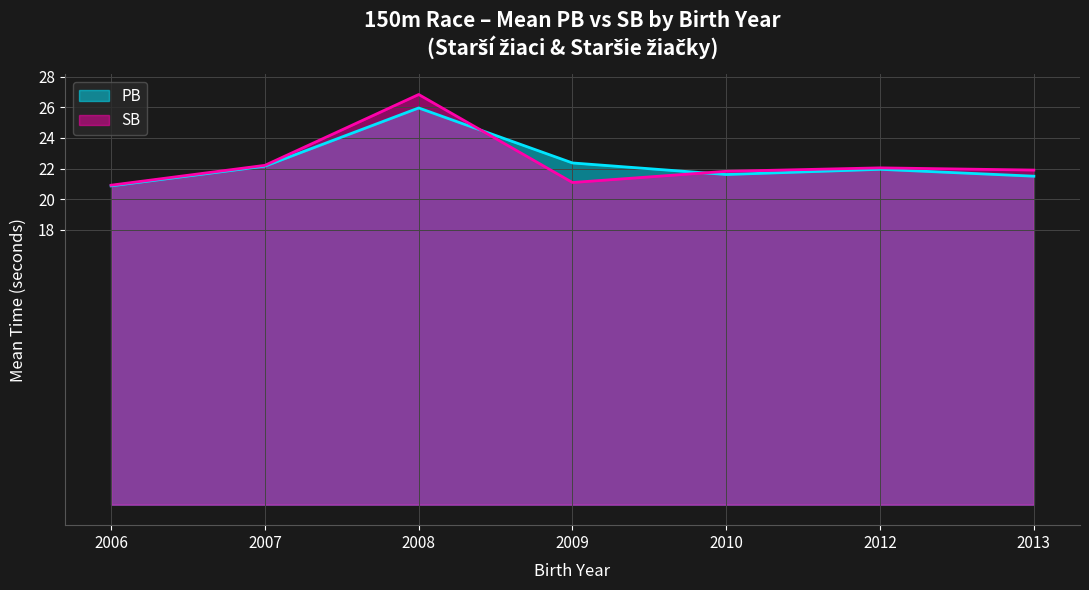

What is the minimum value shown in the chart?

20.9